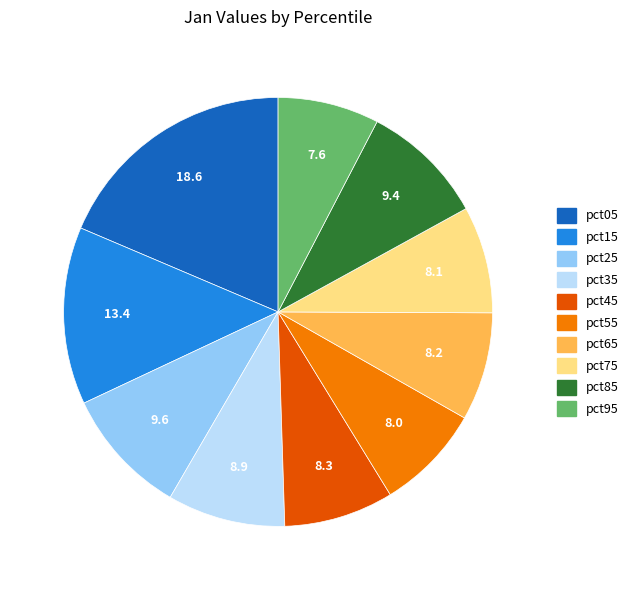

Approximately how many times larger is the value at pct65 compared to pct15?

0.6